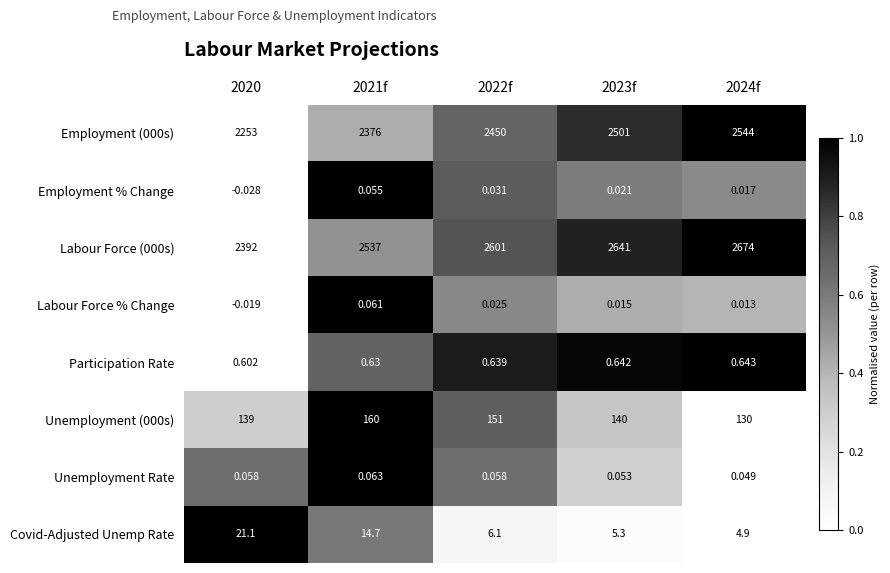

How many series are shown in this chart?

8